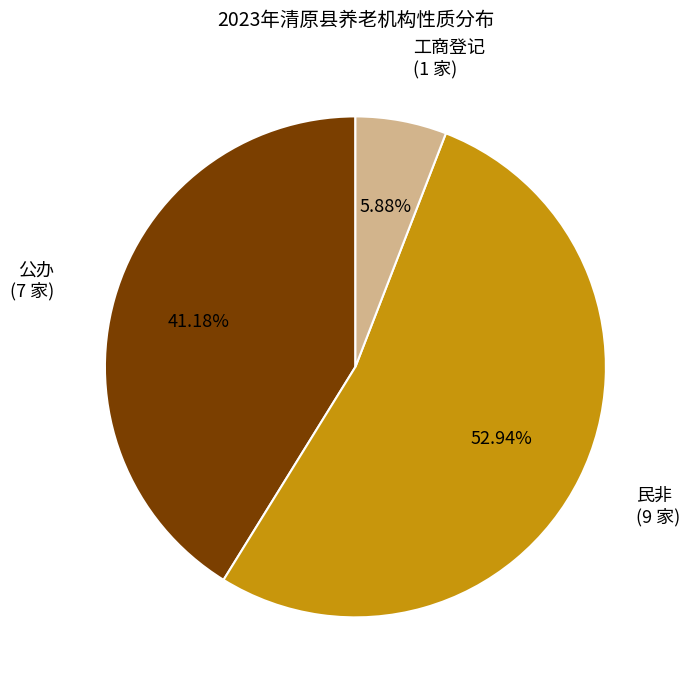

How many segments does this pie chart have?

3